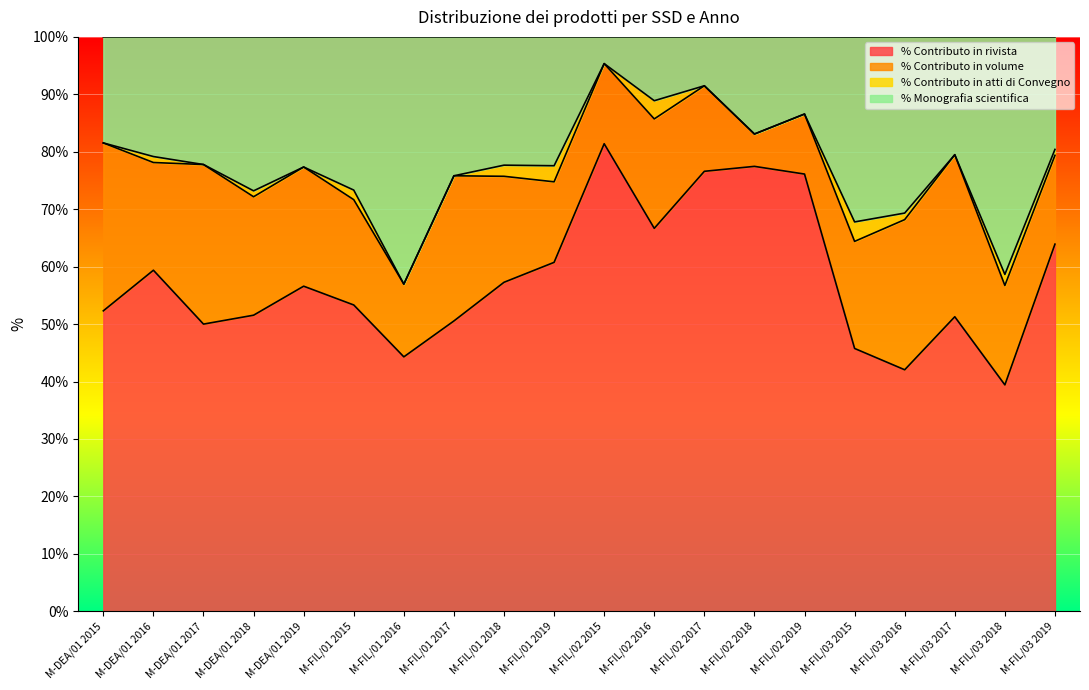

True or false: % Contributo in rivista and % Monografia scientifica cross at least once.

False